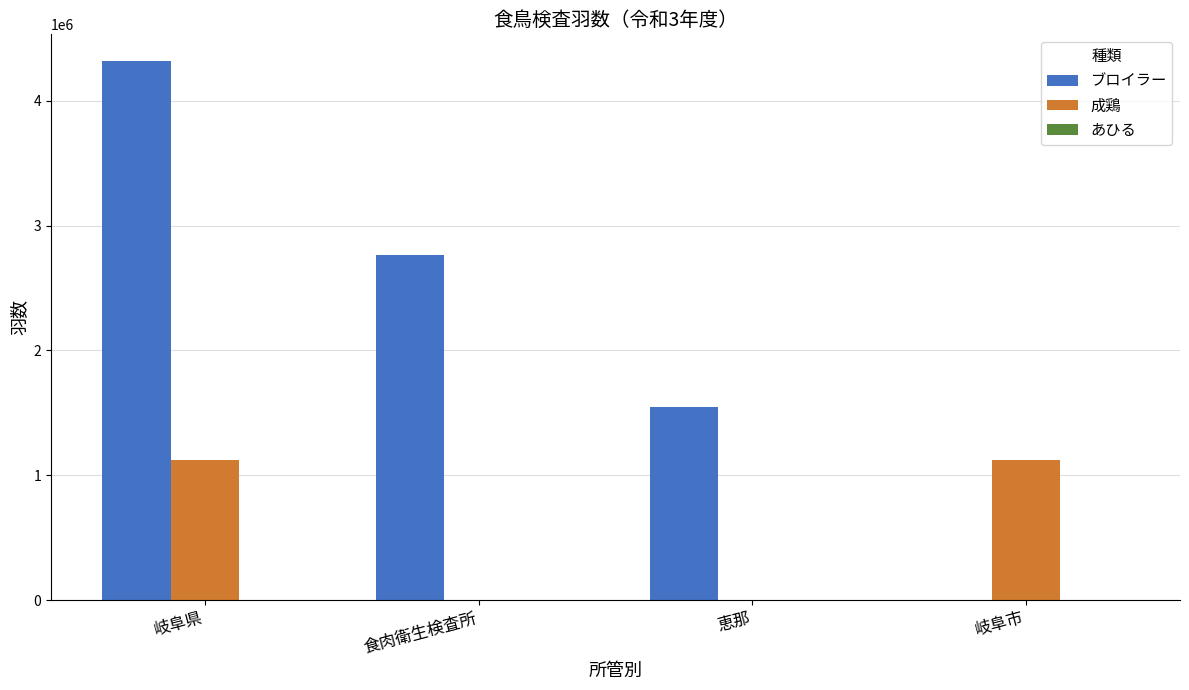

At which label is ブロイラー closest to 2158038?

恵那